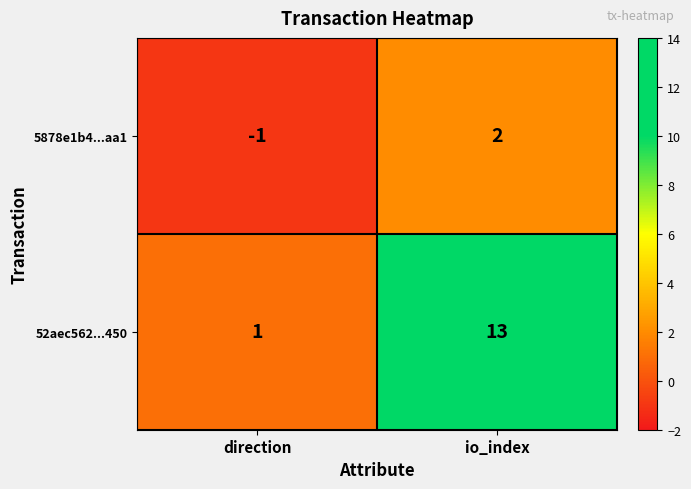

What is the spread (max minus min) of values at direction?

2